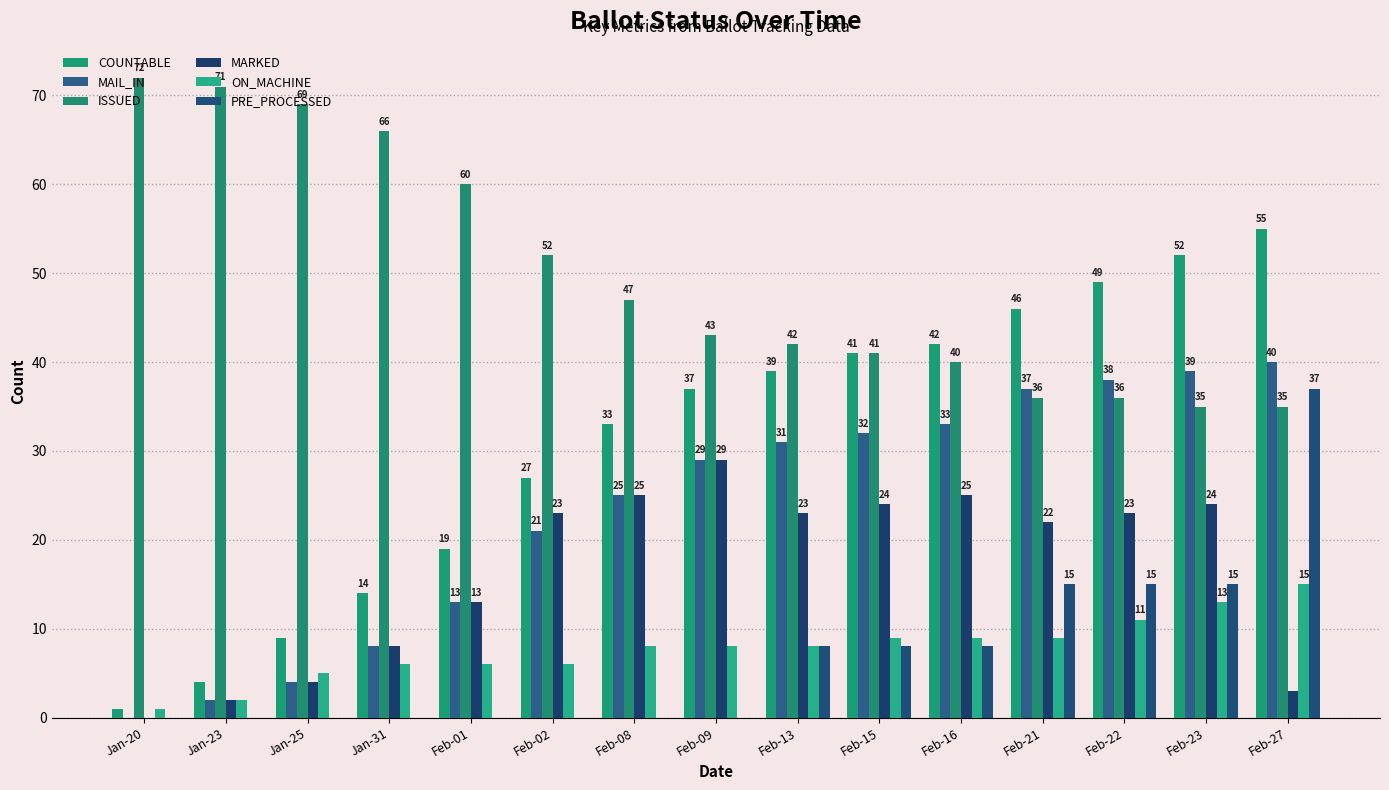

List the series in order of their peak value, lowest first.

ON_MACHINE, MARKED, PRE_PROCESSED, MAIL_IN, COUNTABLE, ISSUED